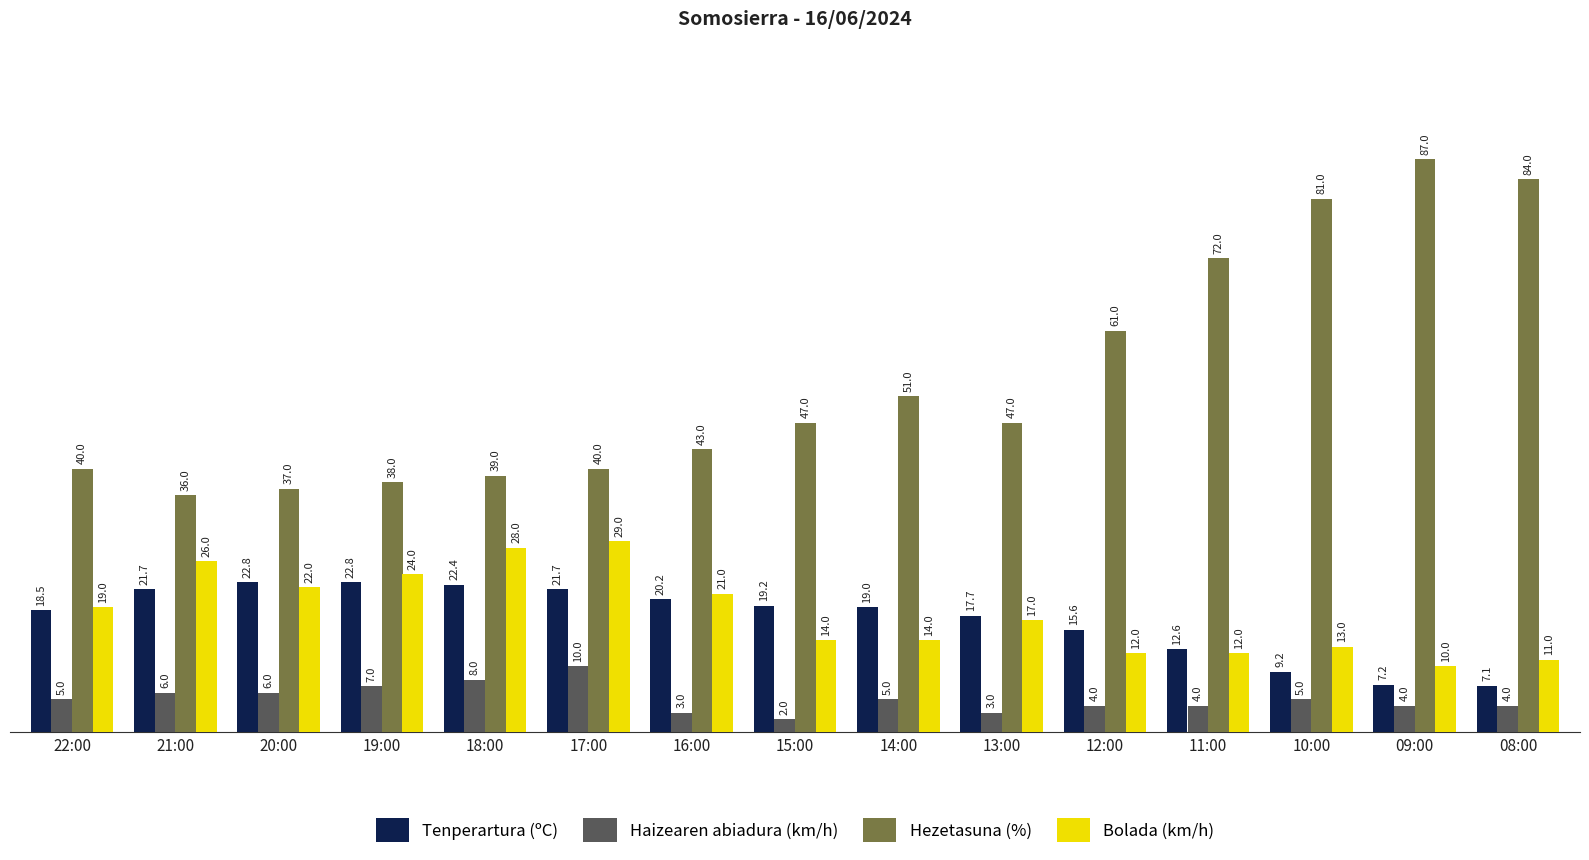

At how many categories does at least one series exceed 62?

4